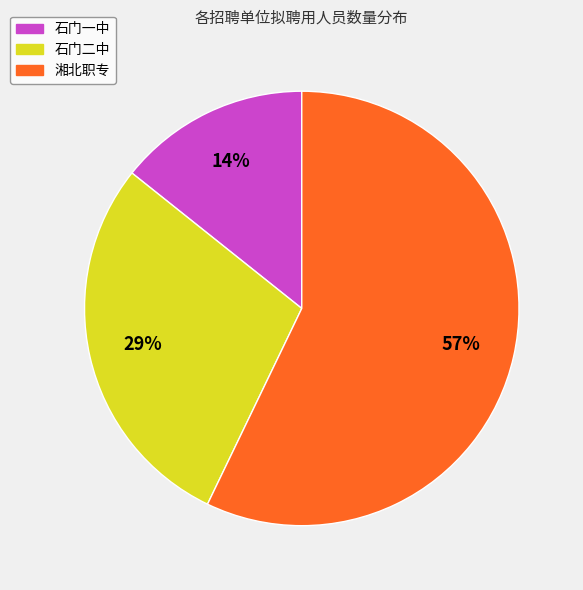

Count the number of slices in the pie.

3